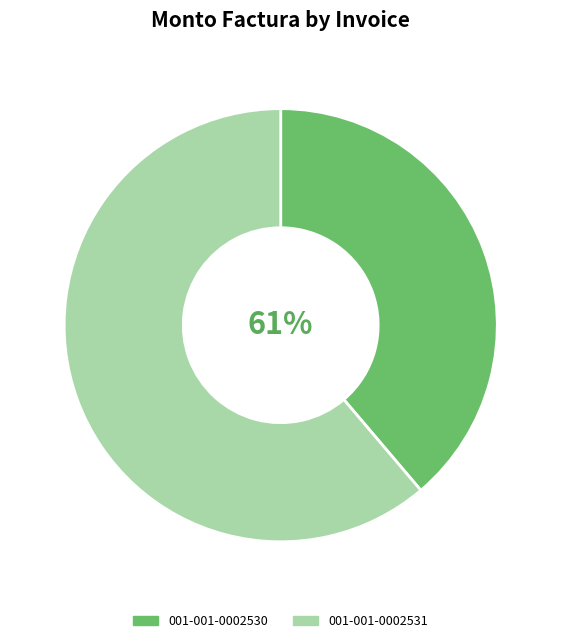

What percentage is the 001-001-0002530 slice, to the nearest percent?

39%